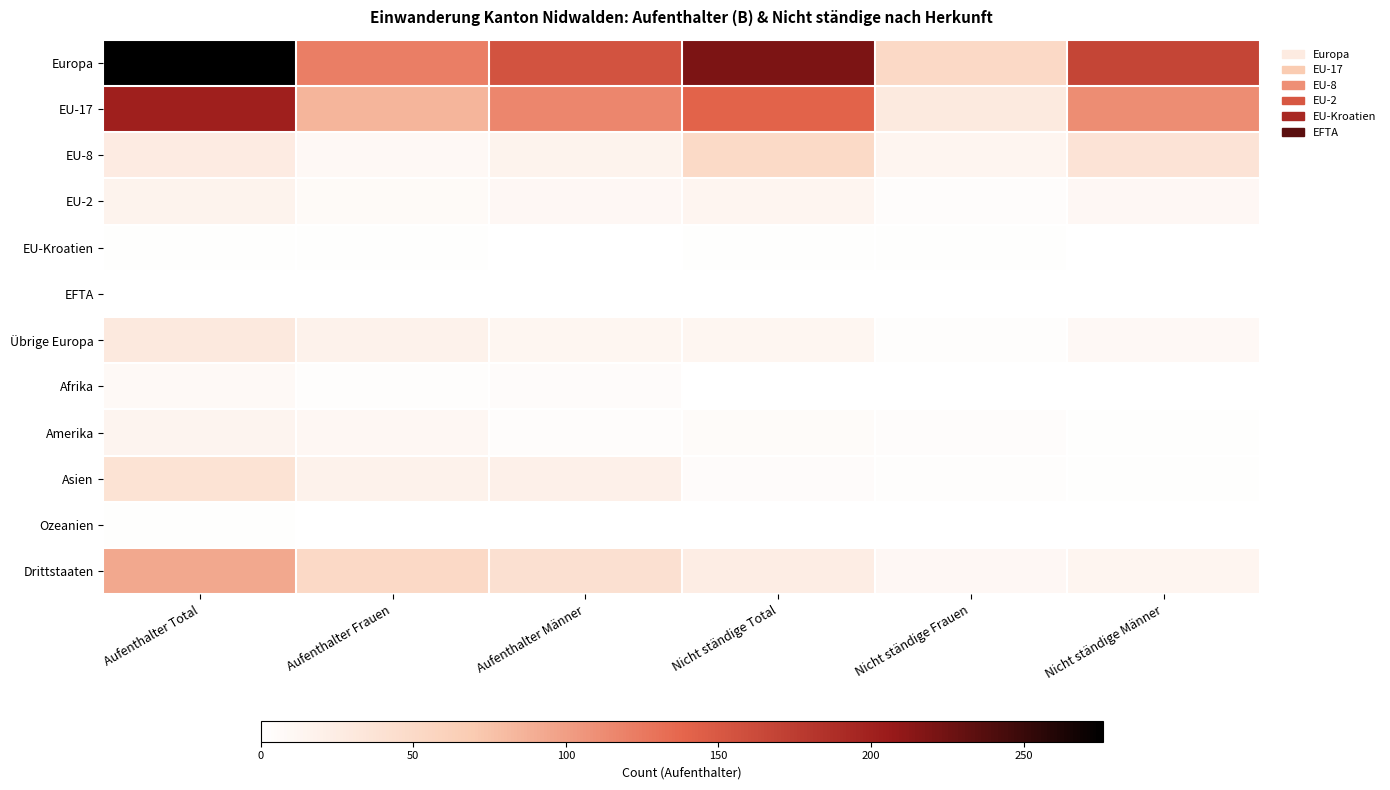

What is the total value across all series at Nicht ständige Frauen?

119